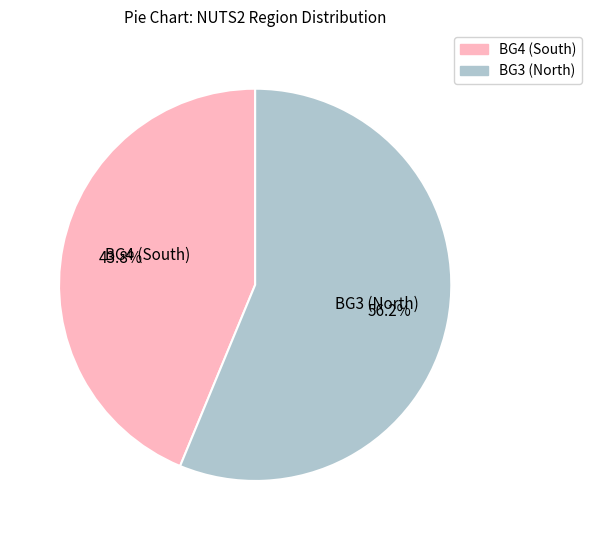

Is there any slice that represents more than half of the pie?

Yes